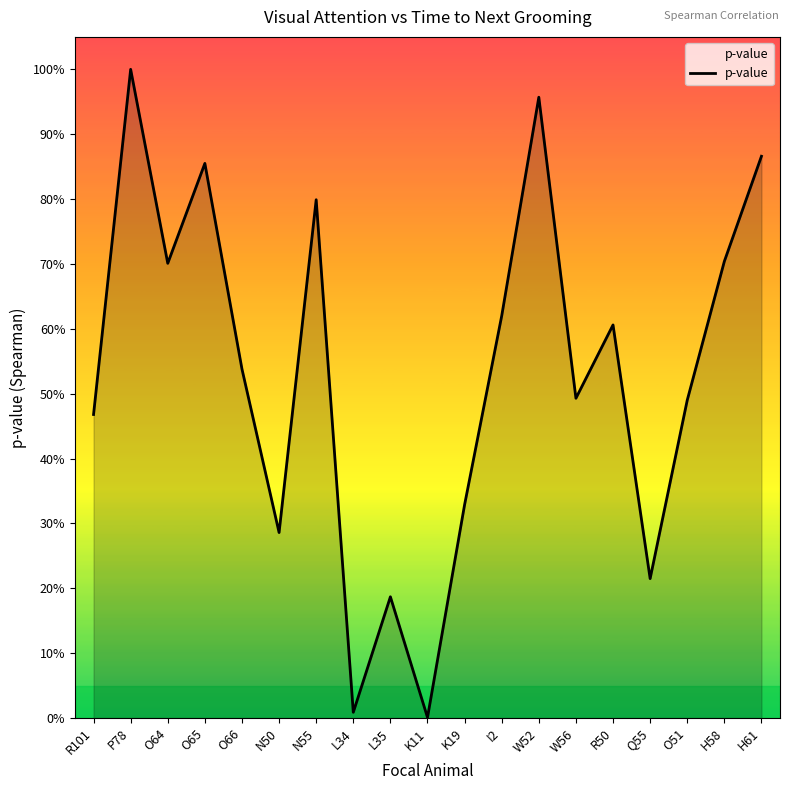

Does the chart display data point markers on the line(s)?

No